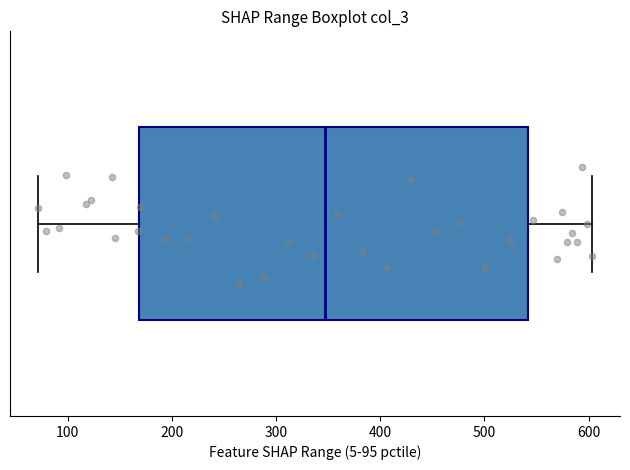

Transcribe this box plot: give where the median line is, the range the box spans, and where the two whiskers end, as read against the x-axis. The values are not printed on the chart, so give them approximately, as read against the axis.

median 350, box 170 to 540, whiskers 70 to 600